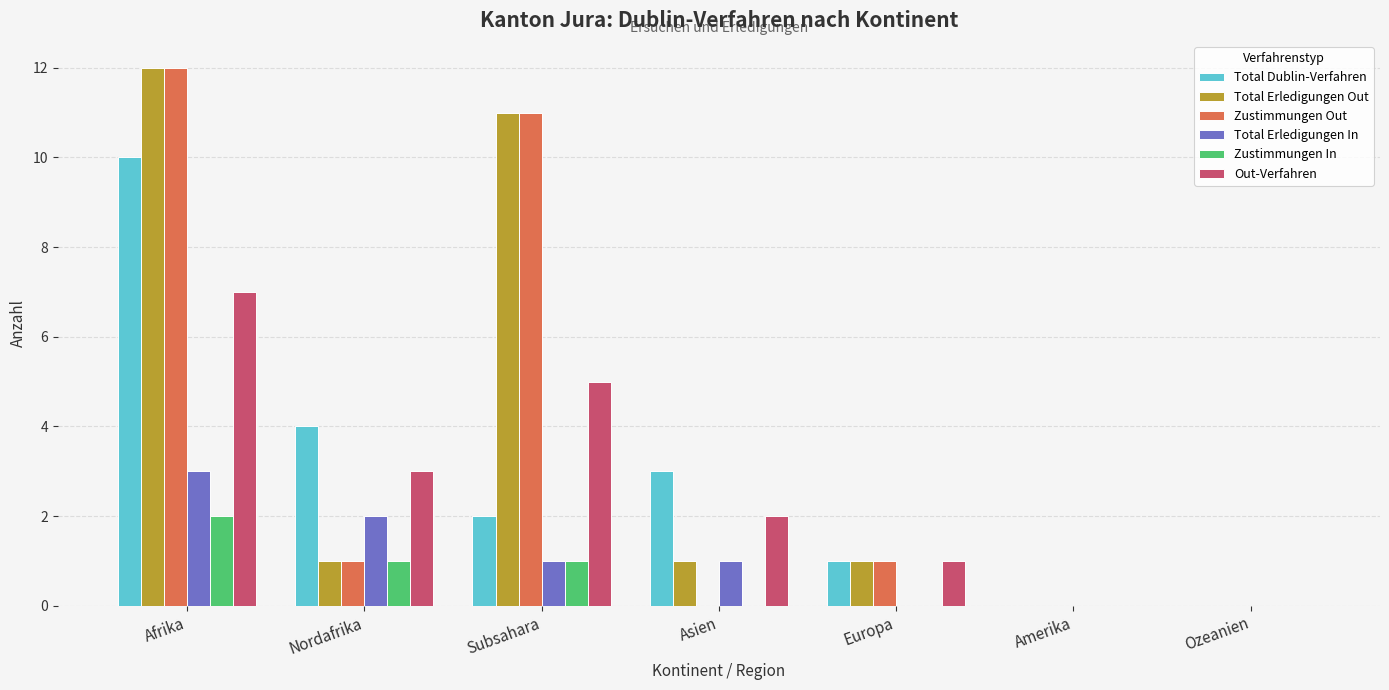

What is the sum of all Total Erledigungen In values?

7